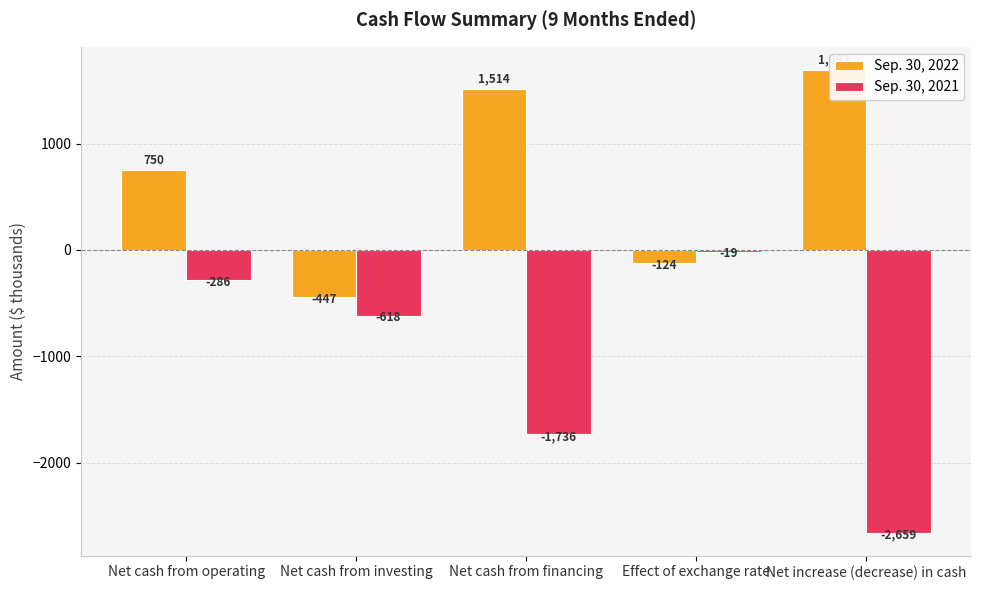

List the series in order of their peak value, lowest first.

Sep. 30, 2021, Sep. 30, 2022